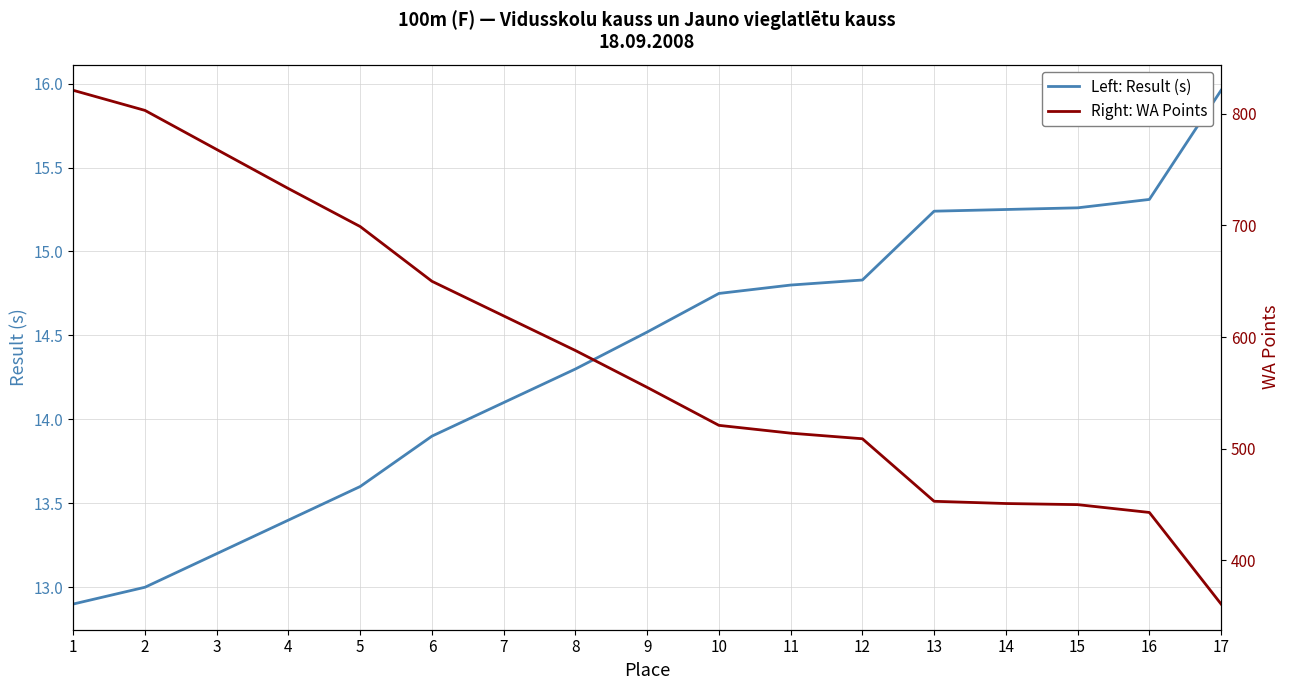

True or false: Right: WA Points has more than 1 points higher than both neighbors.

False